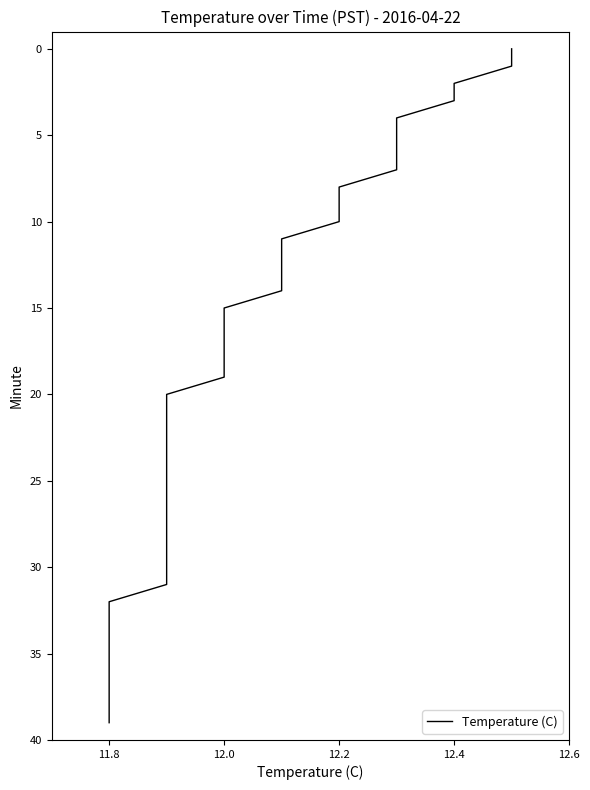

How many series are shown in this chart?

1